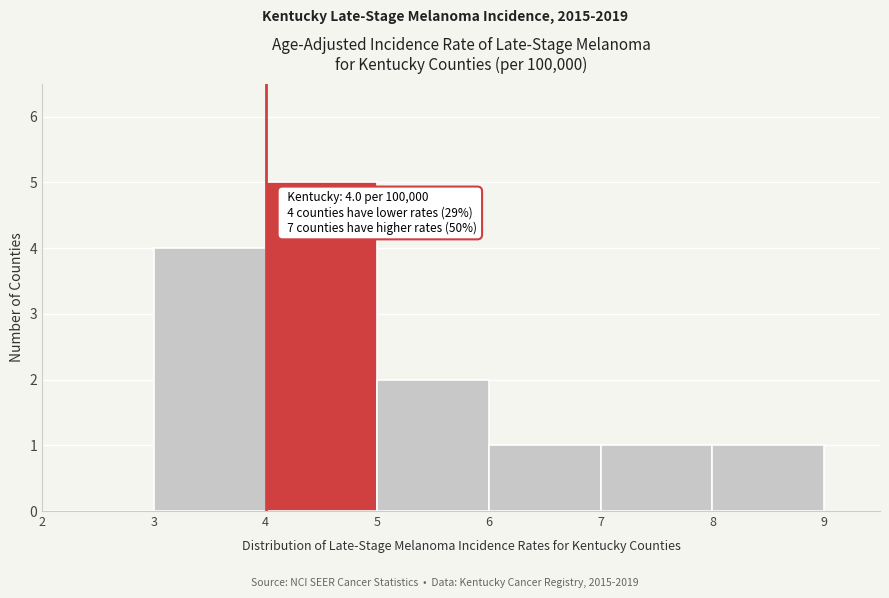

Over which range of the x-axis is the bar tallest?

4 to 5